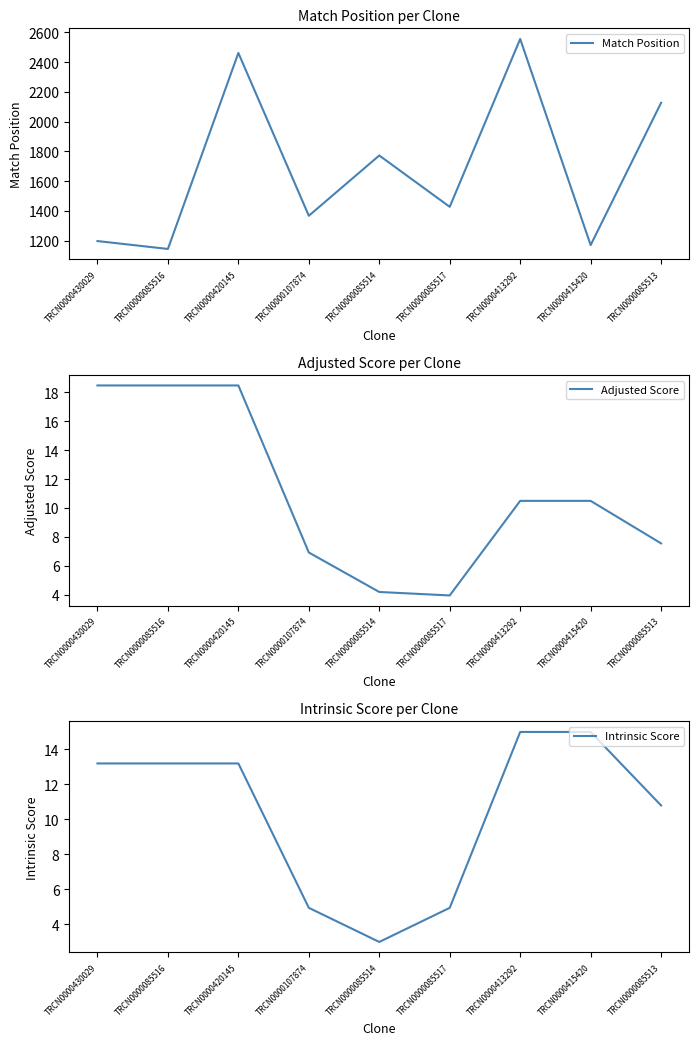

At which label does Match Position first exceed 1428?

TRCN0000420145